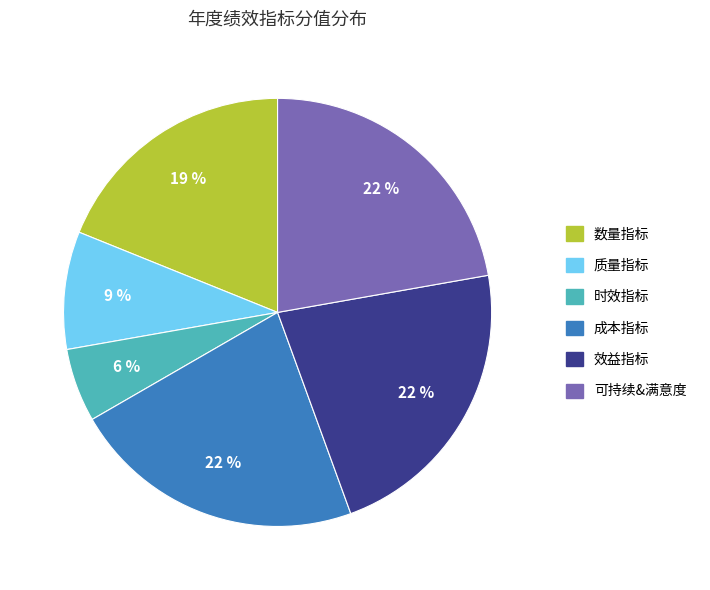

Does any single category account for the majority?

No